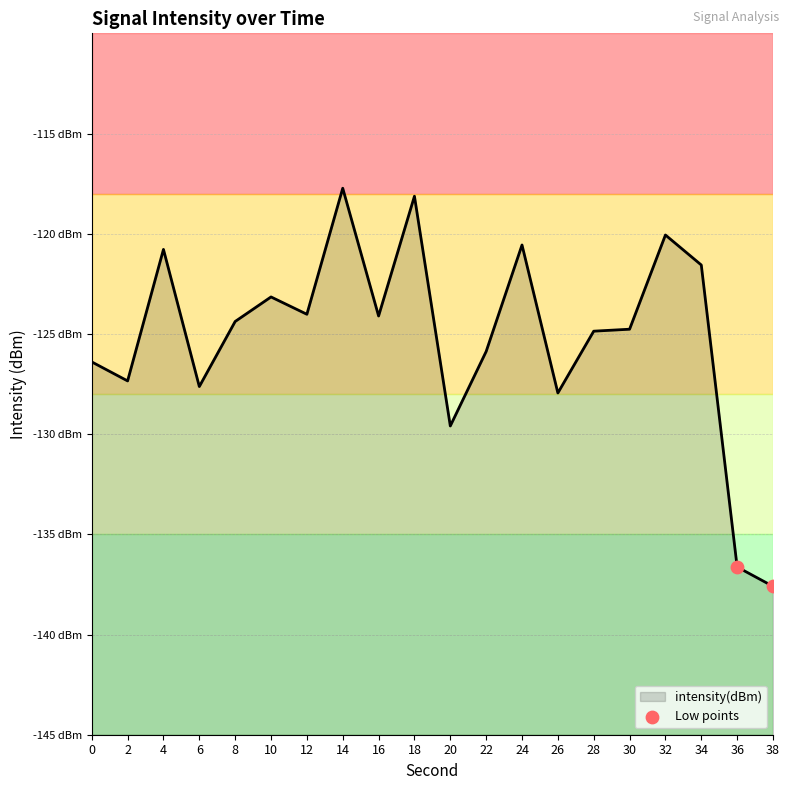

What is the change in value from 36 to 38?

-1.0